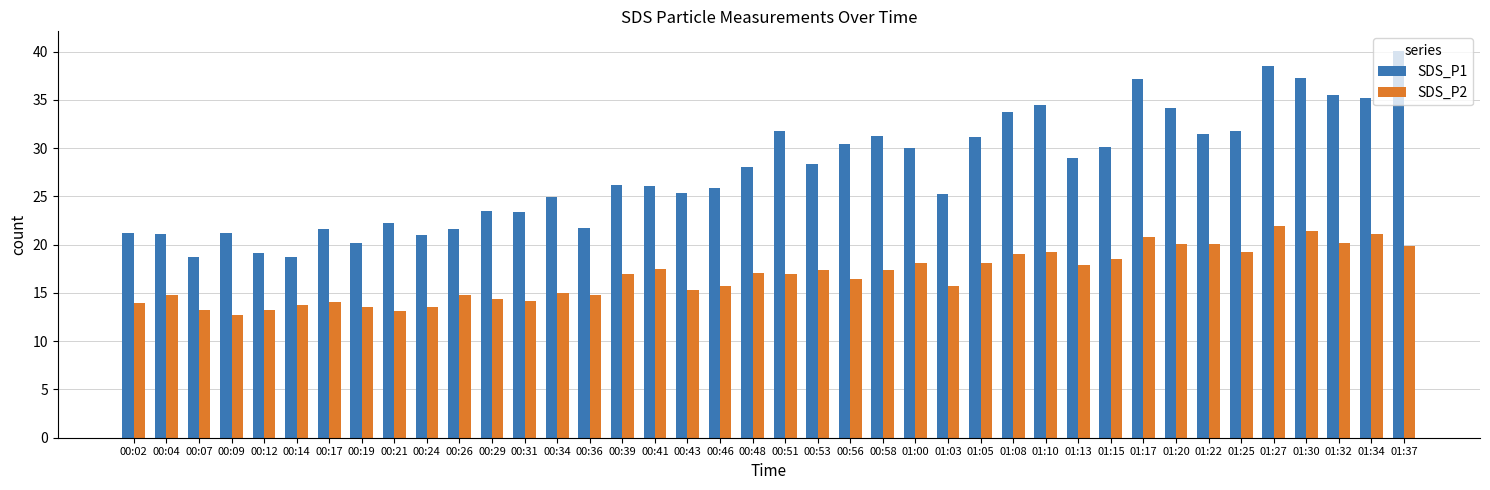

What is the maximum value for SDS_P2?

21.9